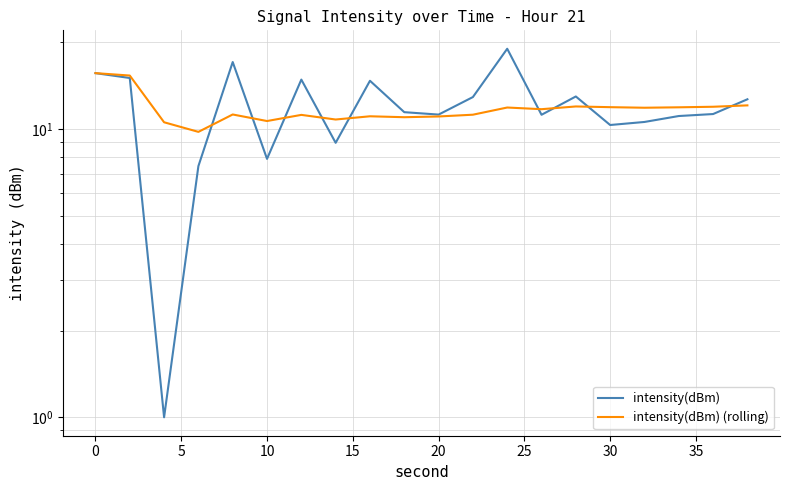

What is the maximum value for intensity(dBm)?

19.0